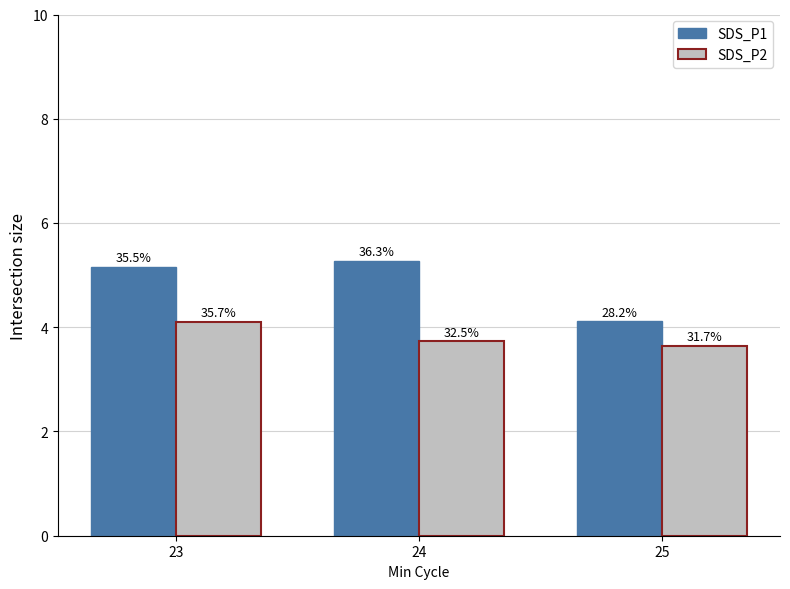

Are the bars grouped side by side (vs. stacked)?

Yes